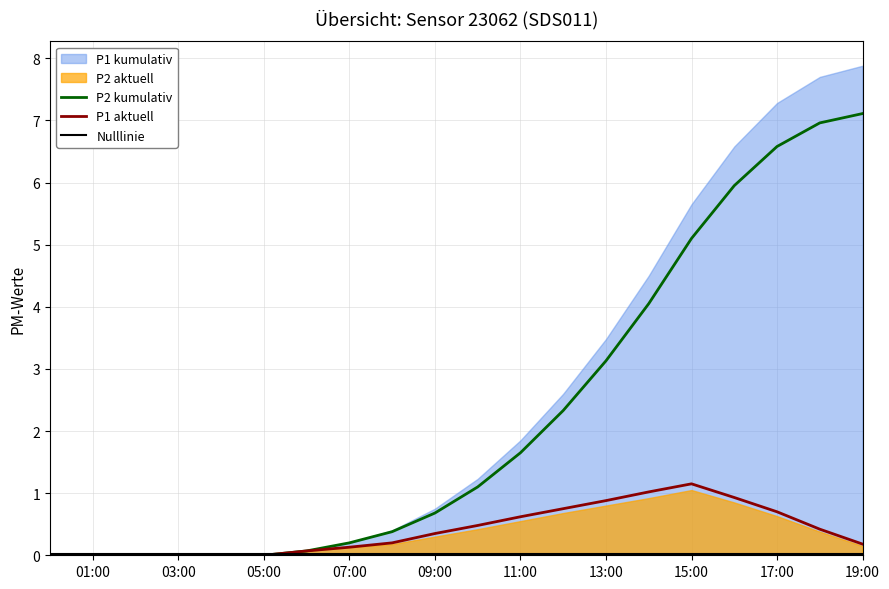

True or false: Nulllinie and P2 kumulativ intersect in this chart.

True